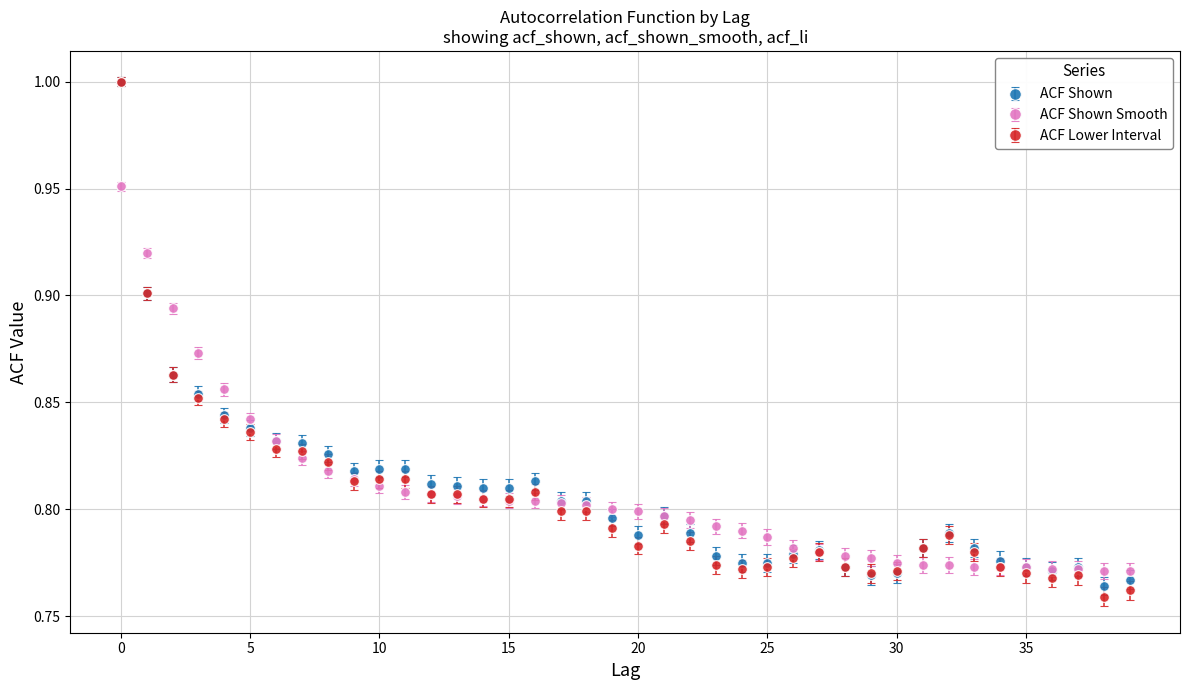

At how many categories does at least one series exceed 0?

40